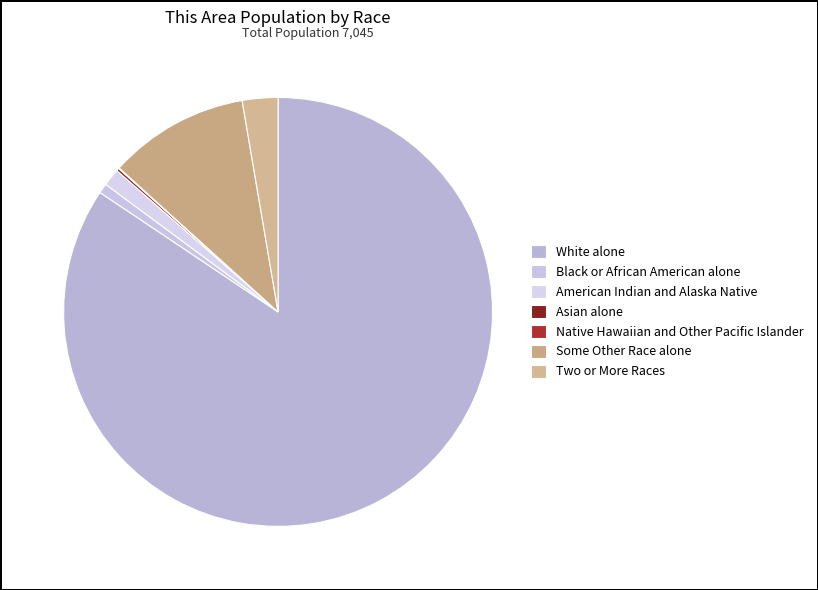

Which slice is the largest?

White alone